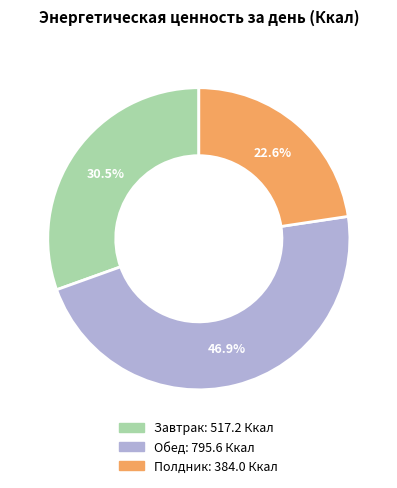

What is the largest slice in the pie chart?

Обед